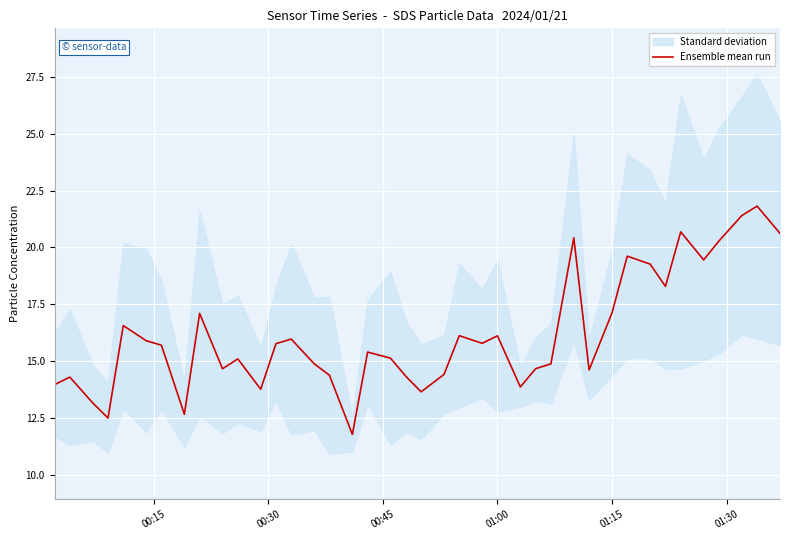

What is the highest value of the Ensemble mean run series?

21.8